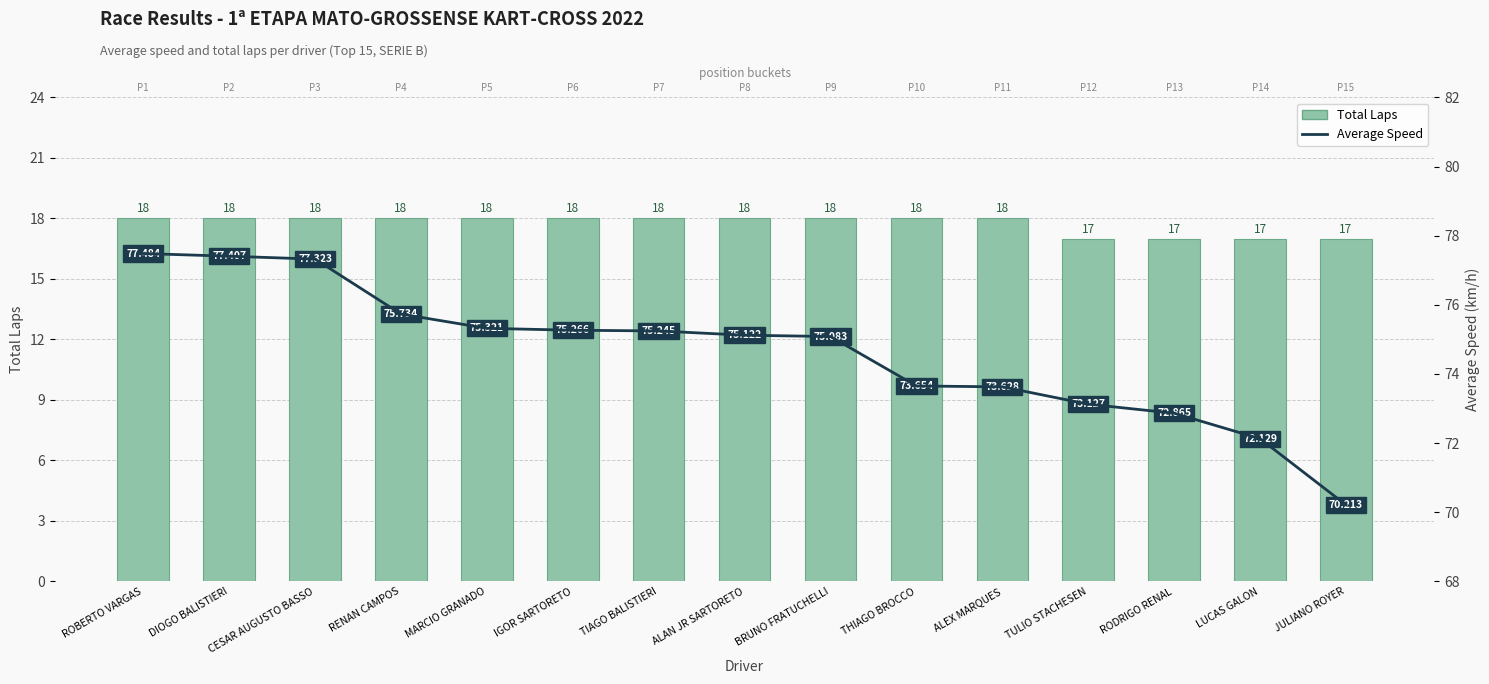

What is the sum of all Average Speed values?

1119.6